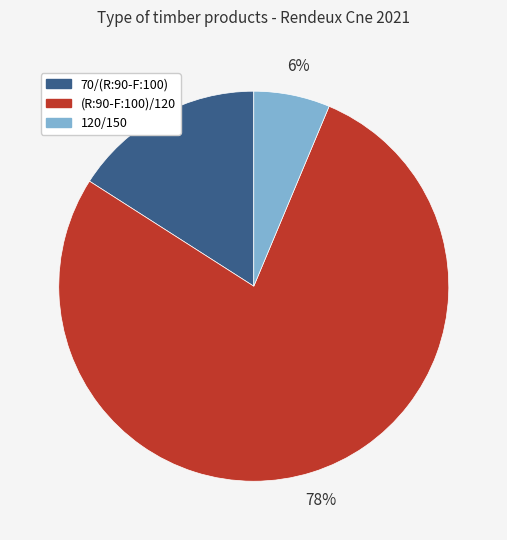

Is (R:90-F:100)/120 the majority of the pie?

Yes